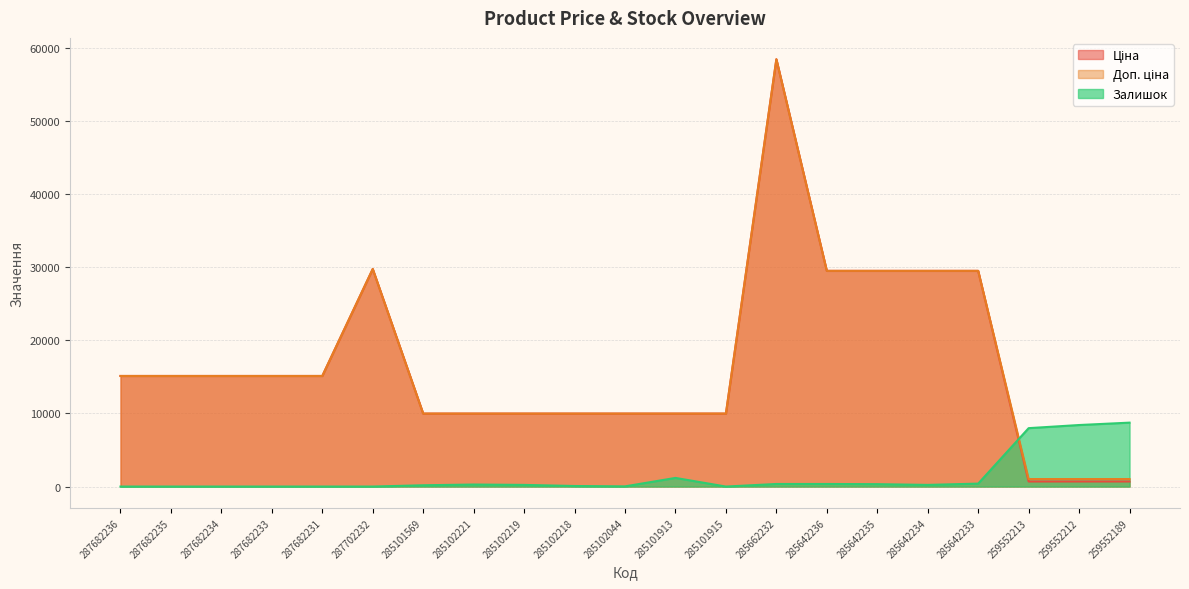

True or false: Доп. ціна and Ціна intersect in this chart.

False